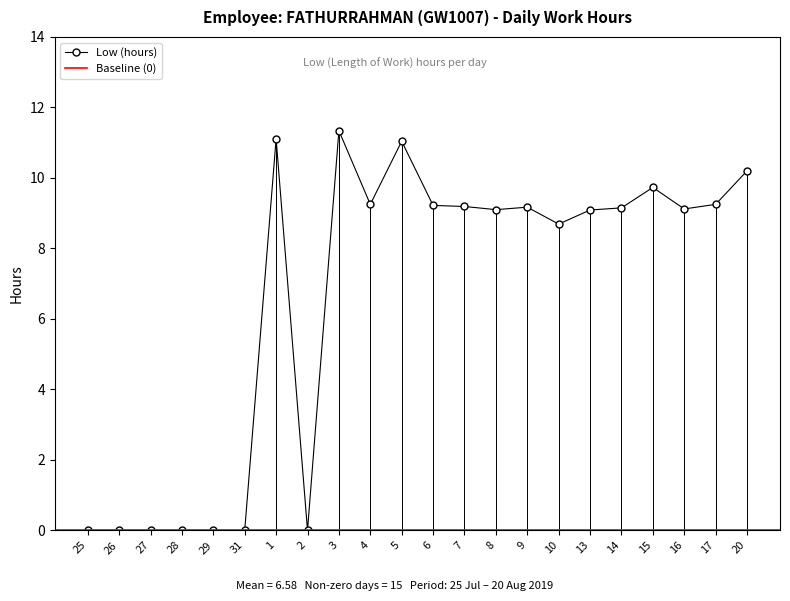

Is it true that the value at 5 is 3.6?

False